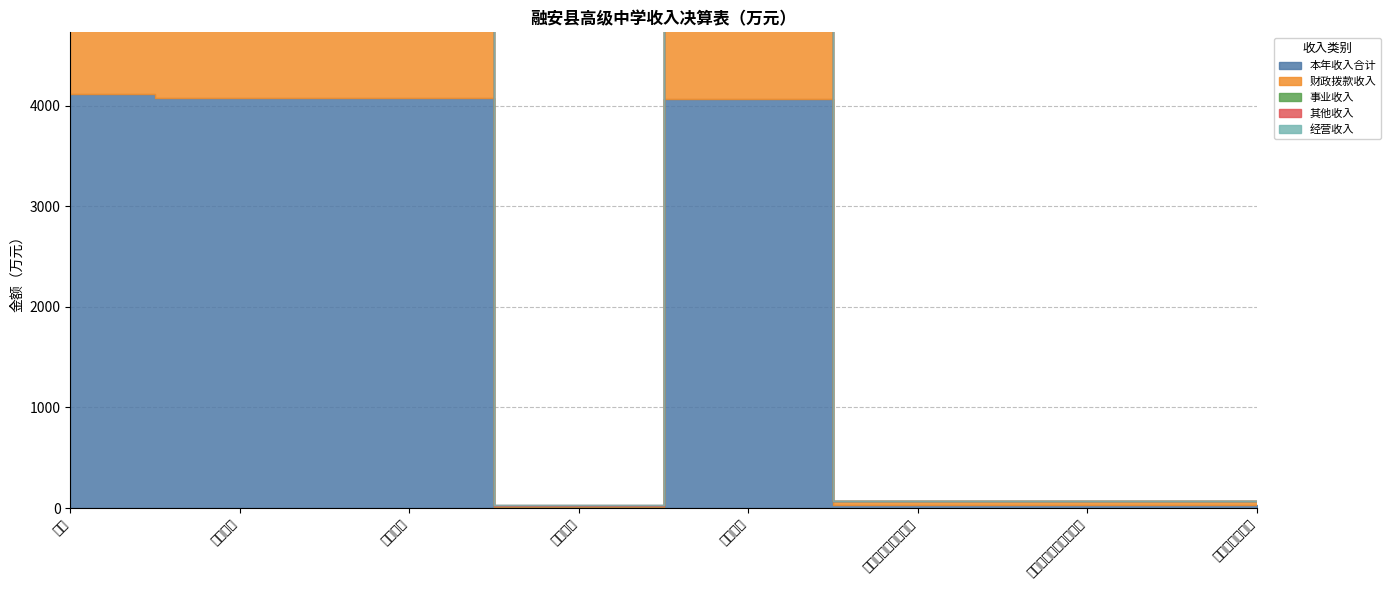

What is the label of the 5th point from the left?

高中教育